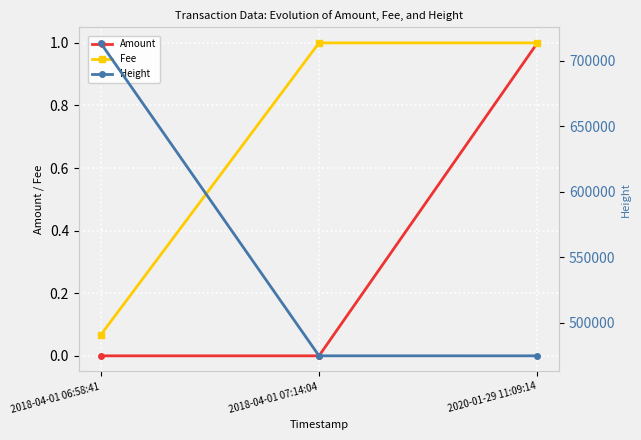

Is it true that Fee equals 0.0 at 2018-04-01 06:58:41?

False